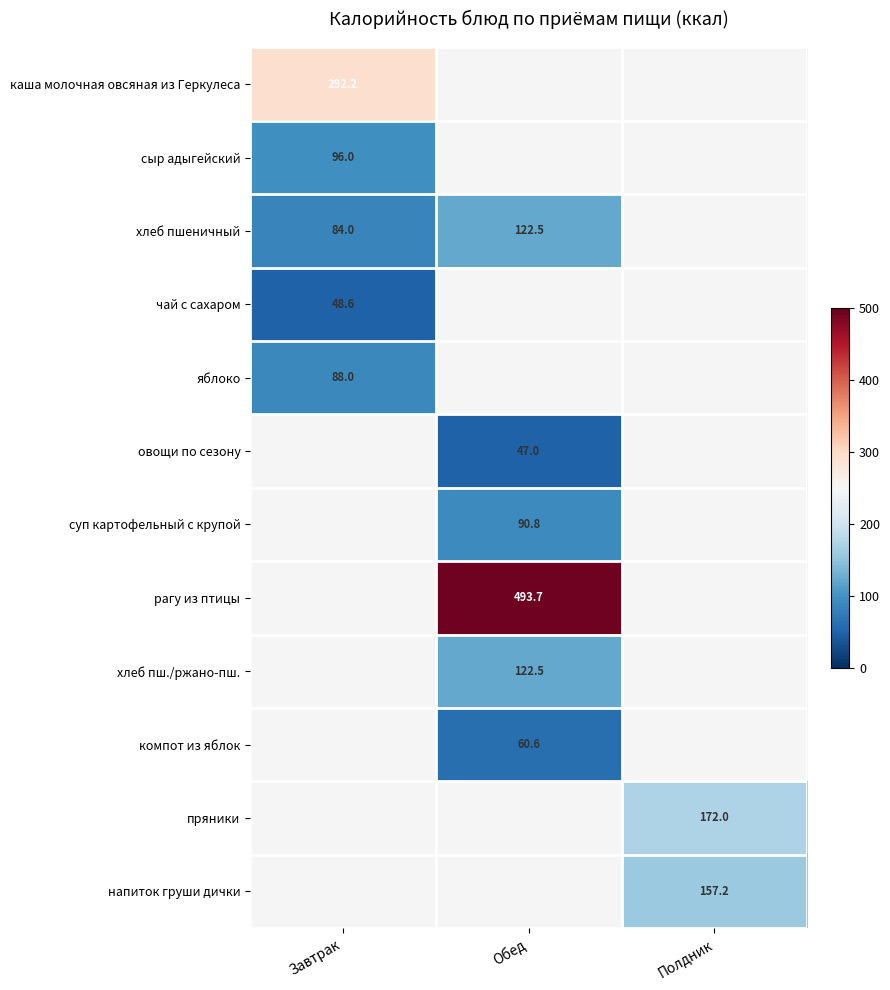

True or false: хлеб пш./ржано-пш. has a value of 122.5 at Обед.

True